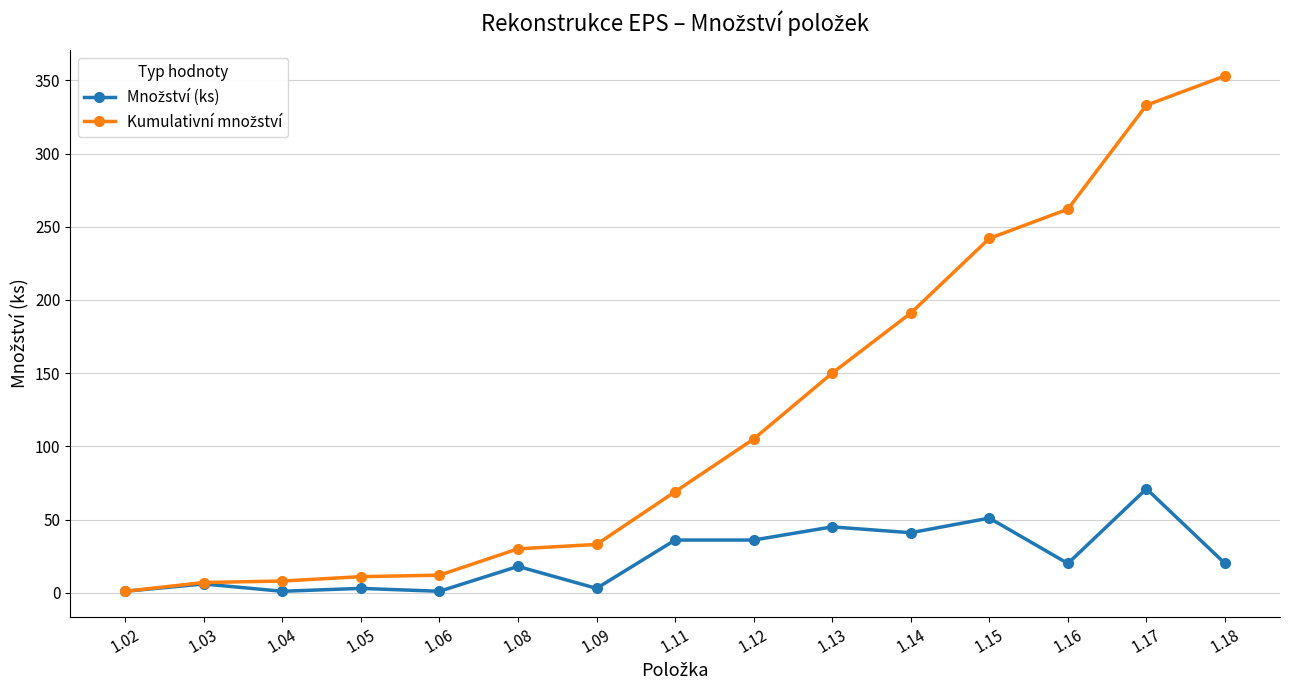

What is the maximum value shown in the chart?

353